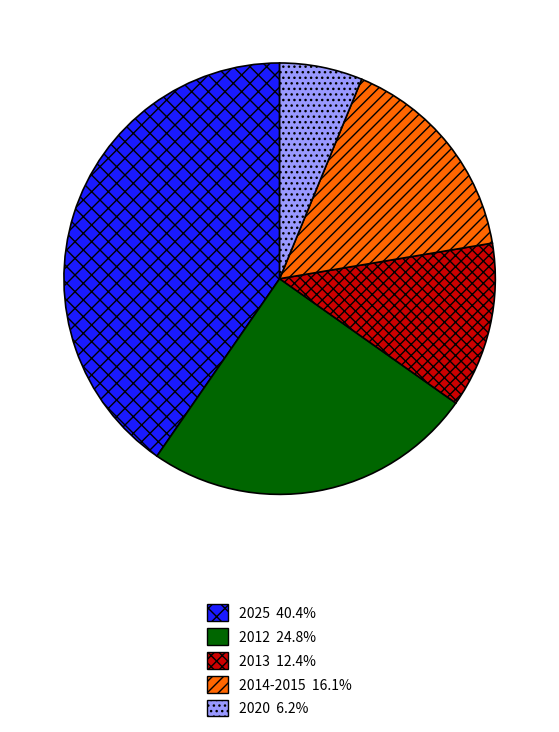

Is there any slice that represents more than half of the pie?

No